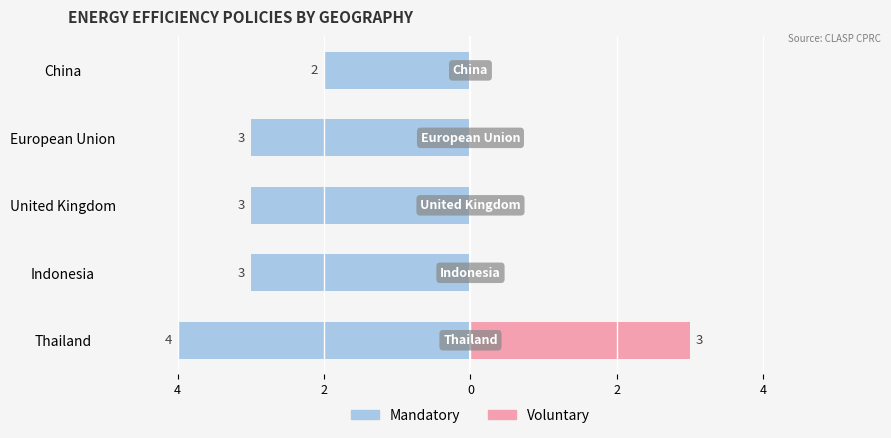

Is the value of Voluntary at European Union greater than the value of Mandatory at Indonesia?

Yes